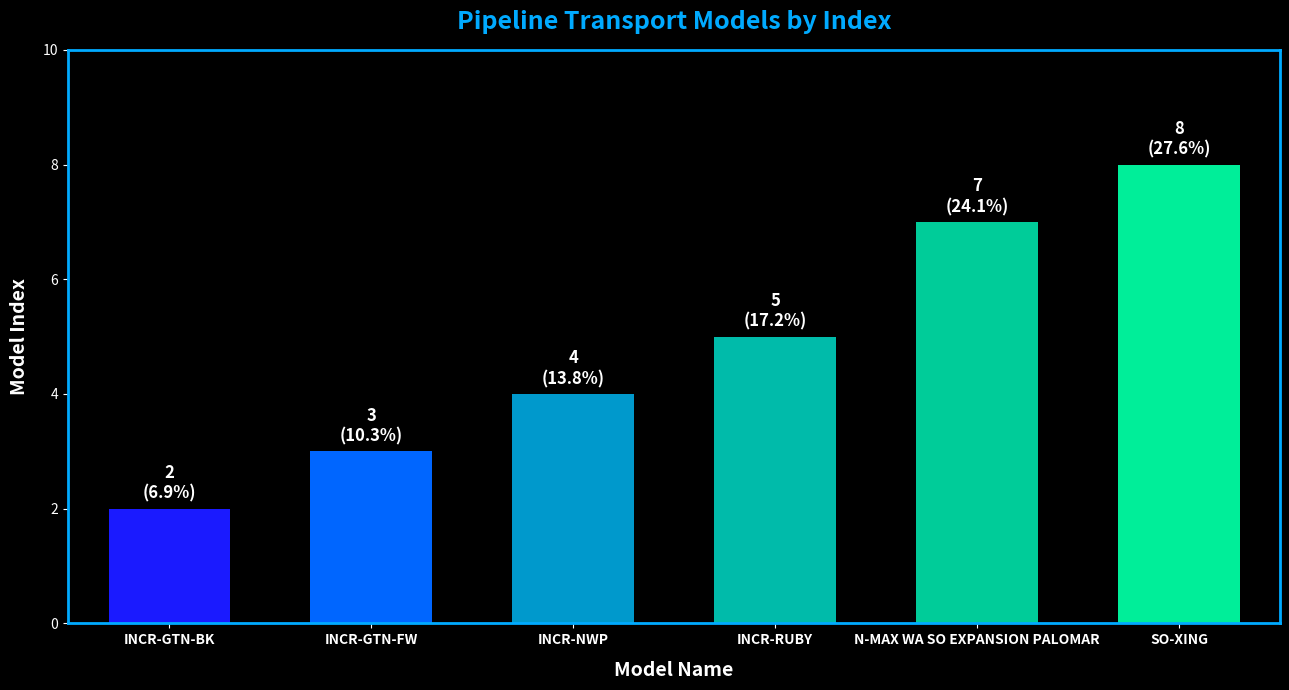

Reading left to right, what are all the values shown in this chart?

INCR-GTN-BK=2	INCR-GTN-FW=3	INCR-NWP=4	INCR-RUBY=5	N-MAX WA SO EXPANSION PALOMAR=7	SO-XING=8